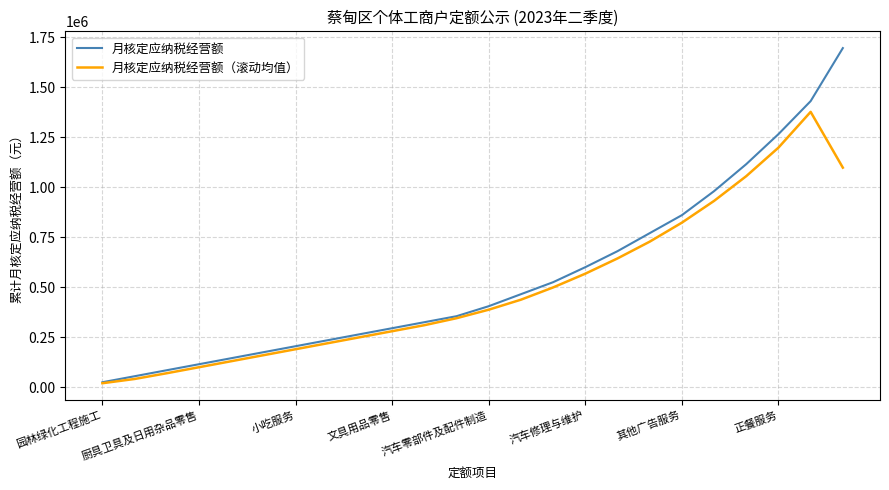

Which series has the largest range (max minus min)?

月核定应纳税经营额